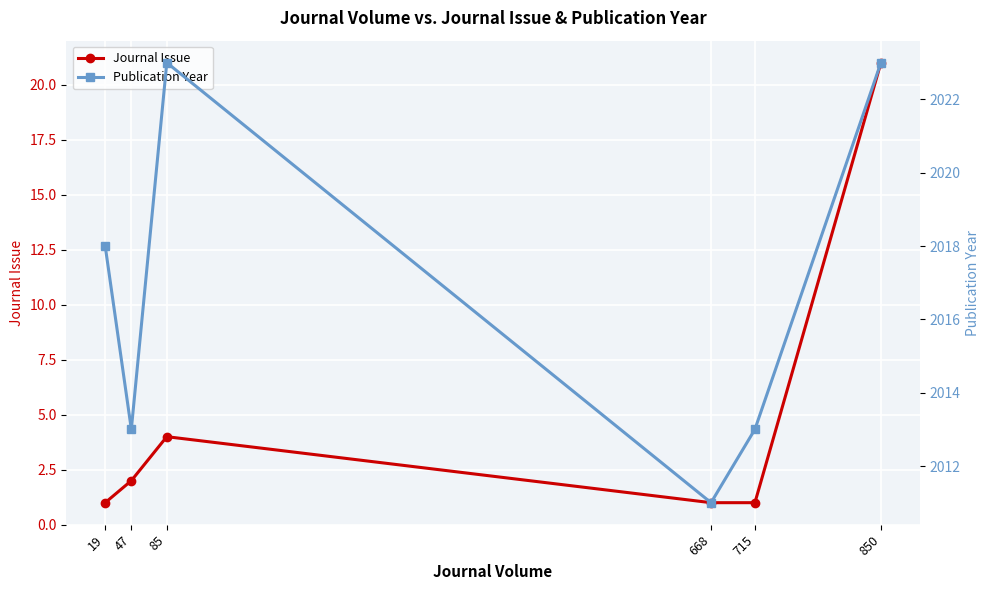

What is the sum of the Journal Issue values at 850 and 715?

22